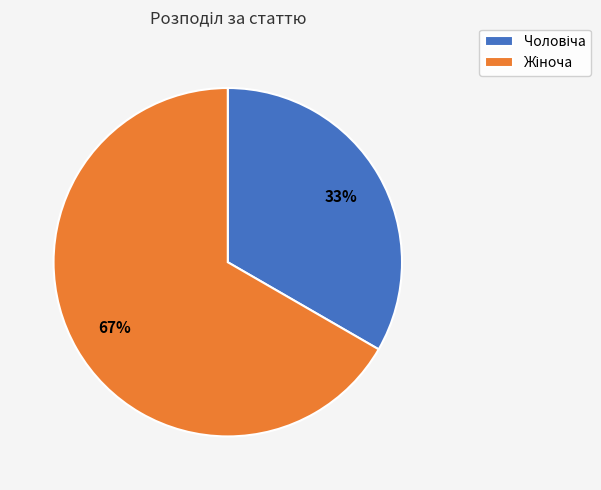

To the nearest percent, what is the average slice percentage?

50%